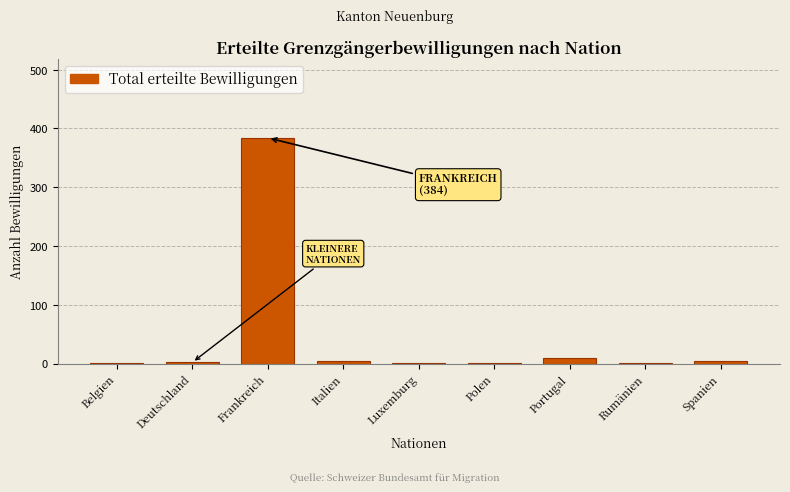

What is the sum of all values?

408